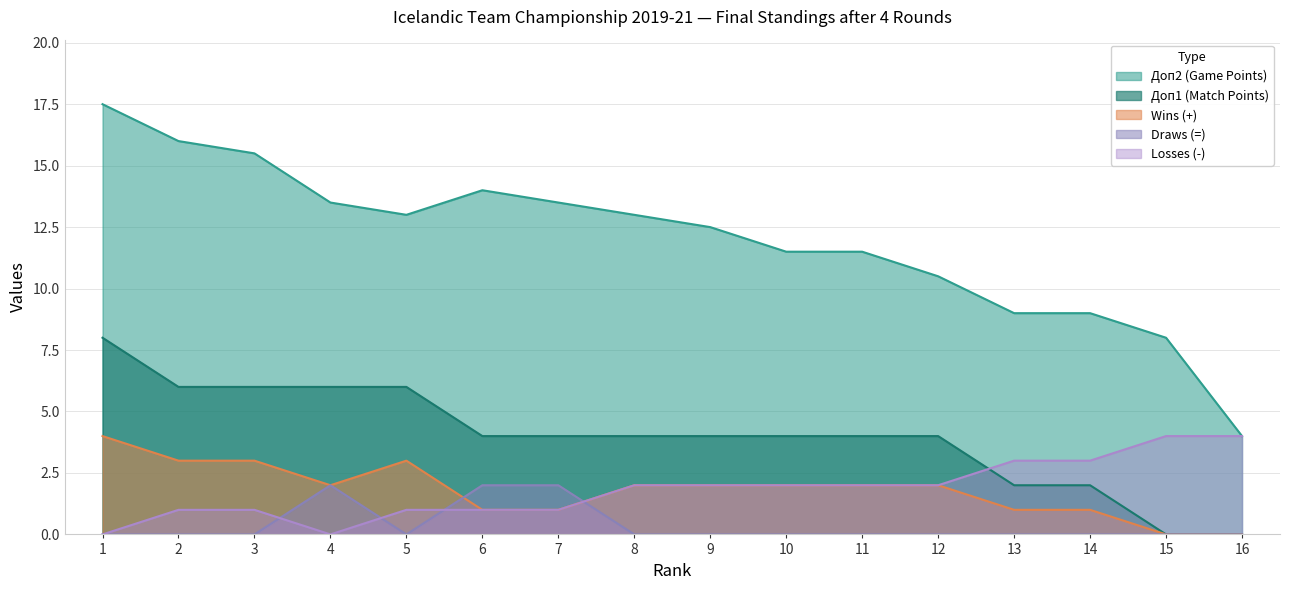

Which series has the largest total across all categories?

Доп2 (Game Points)